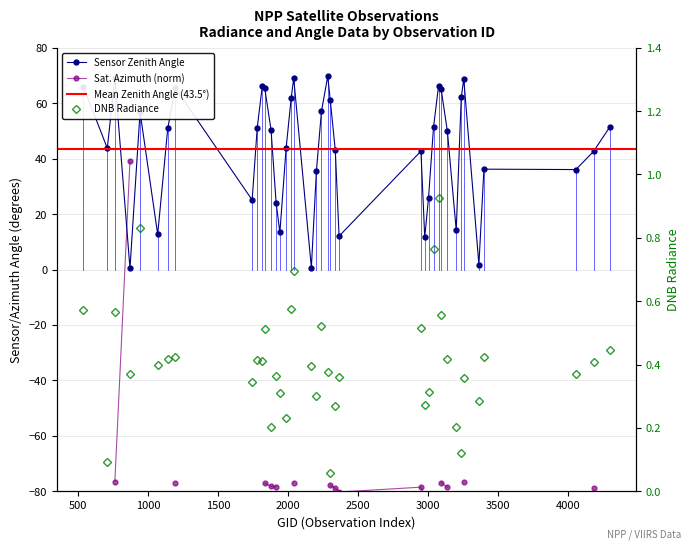

What is the difference between the second highest and minimum values in the satz series?

68.7